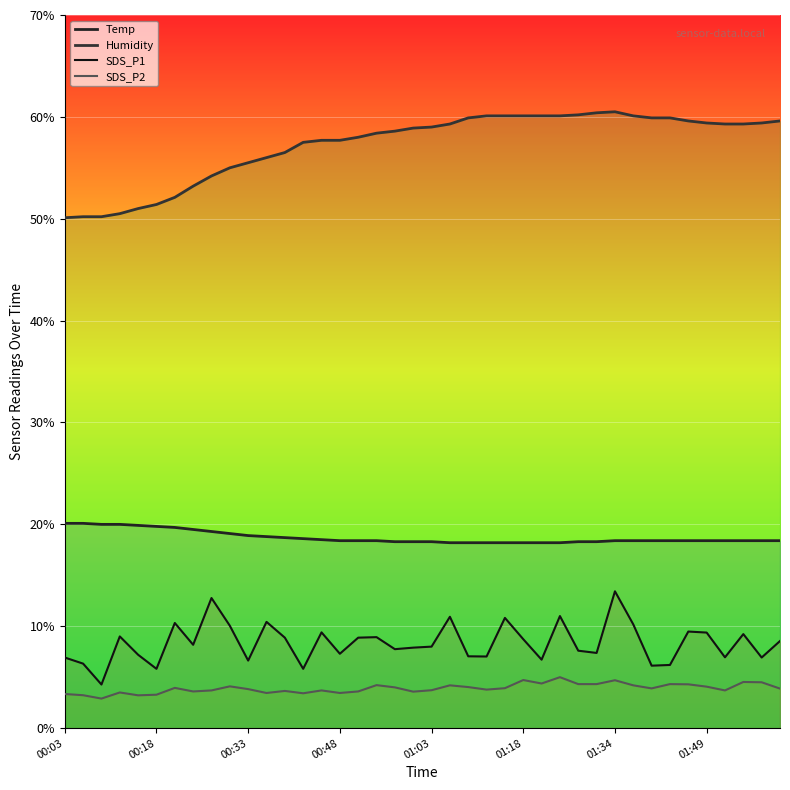

True or false: SDS_P2 and Humidity cross at least once.

False